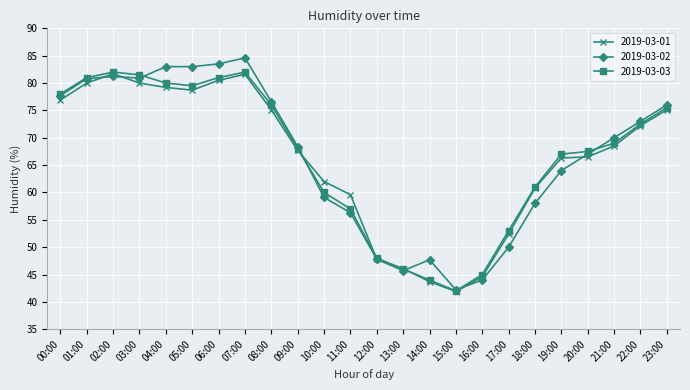

True or false: 2019-03-03 has more than 1 points higher than both neighbors.

True